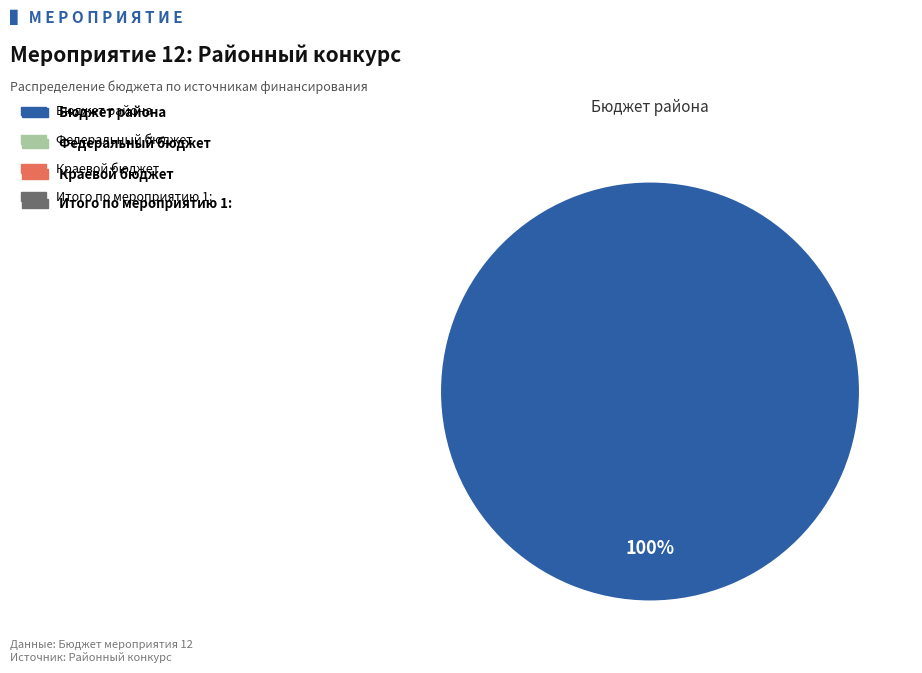

Does any single category account for the majority?

Yes